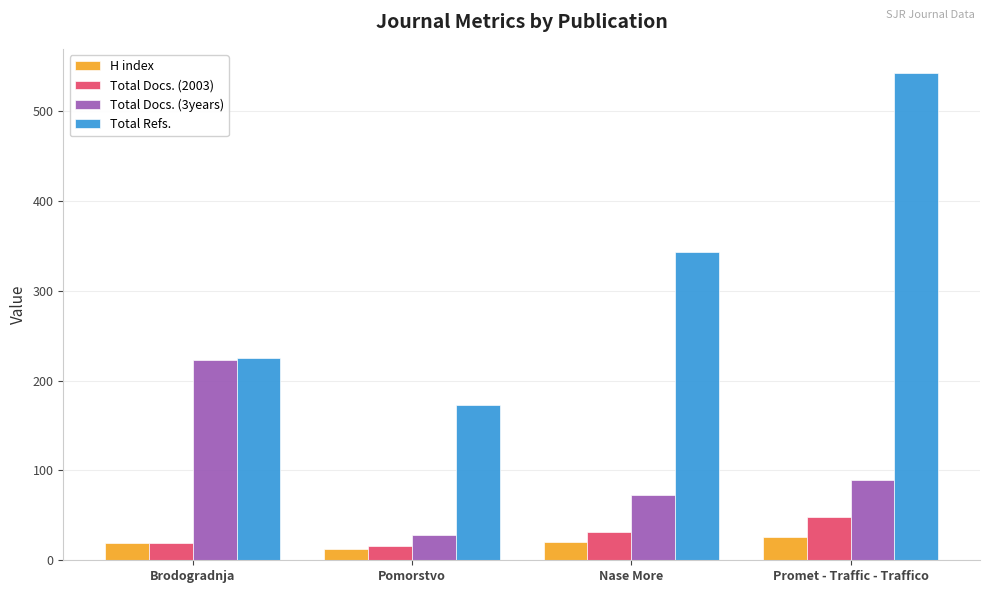

What is the average value of the Total Refs. series?

321